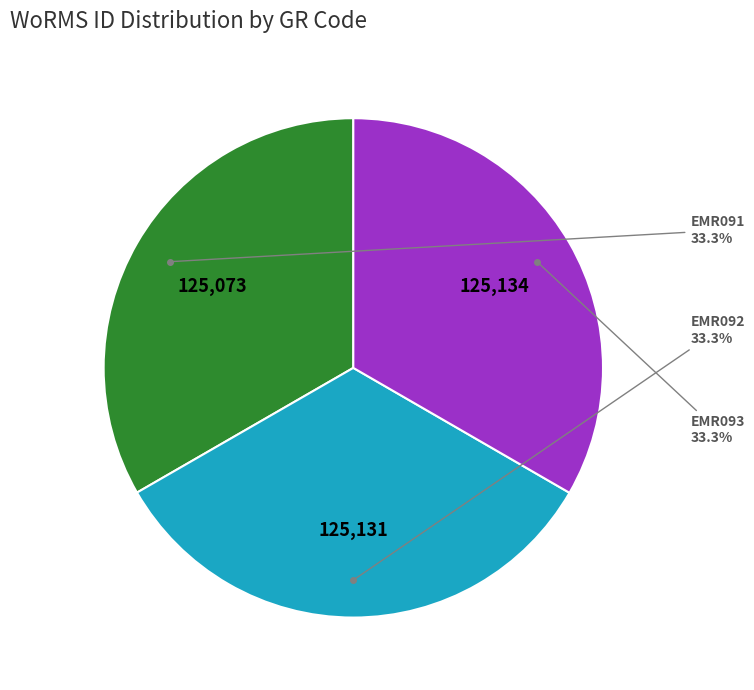

Is there any slice that represents more than half of the pie?

No